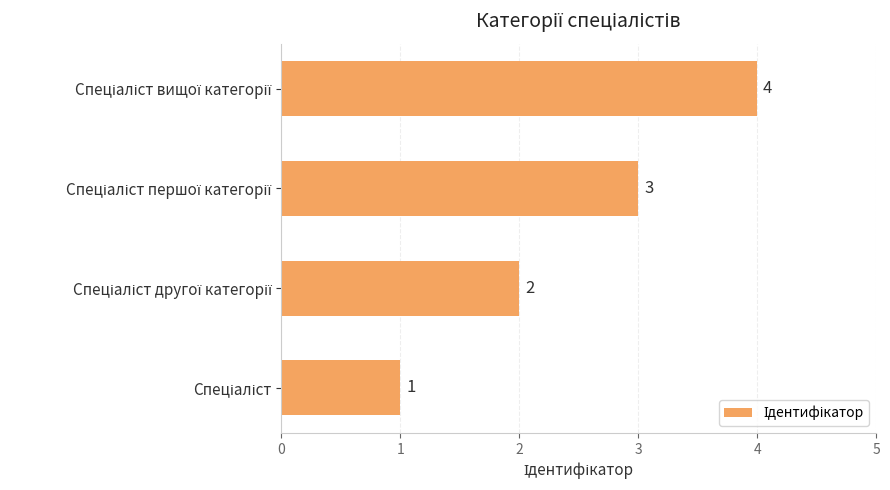

Count the values in the range 2 to 4.

3